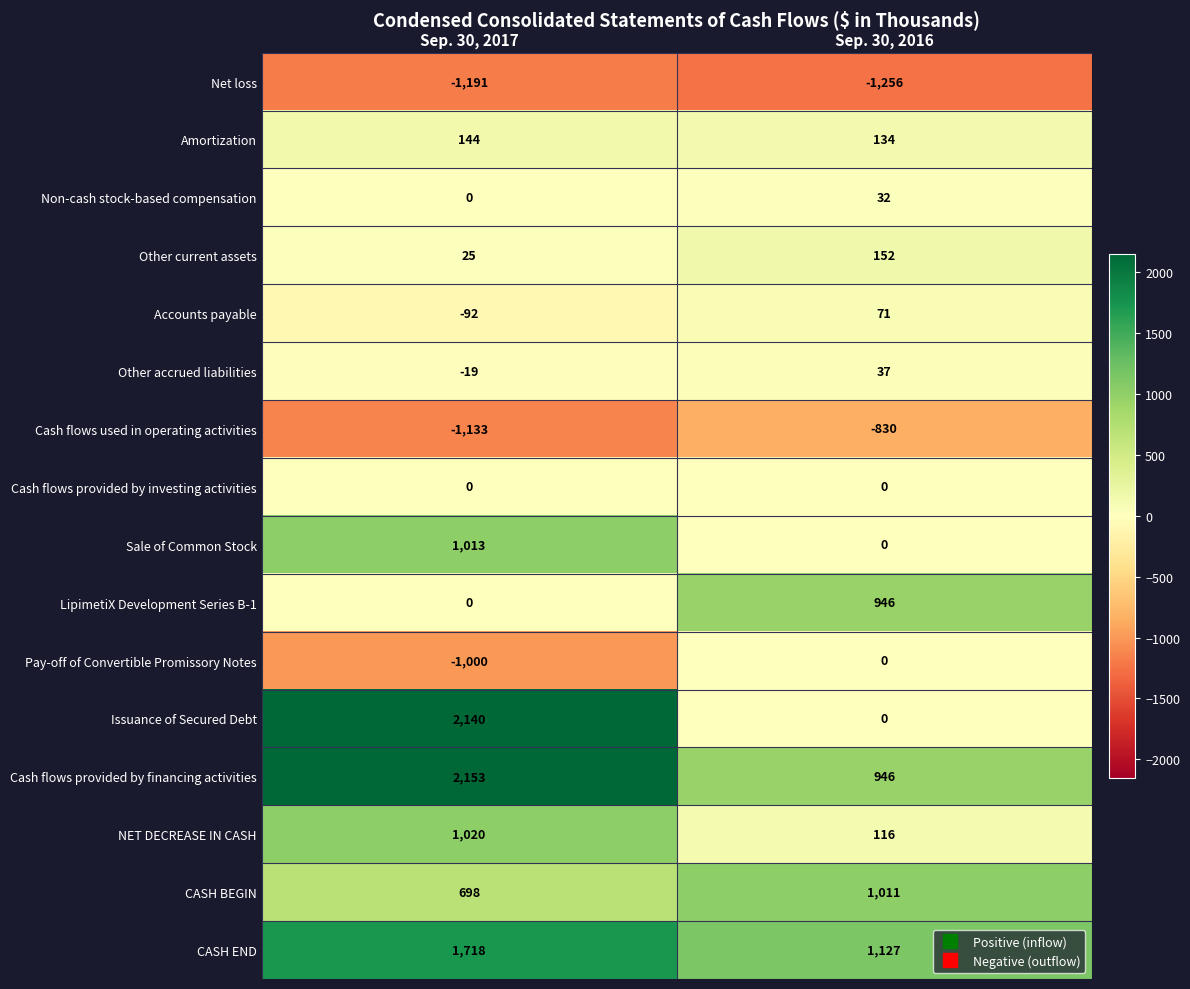

What is the total value across all series at Sep. 30, 2017?

5476